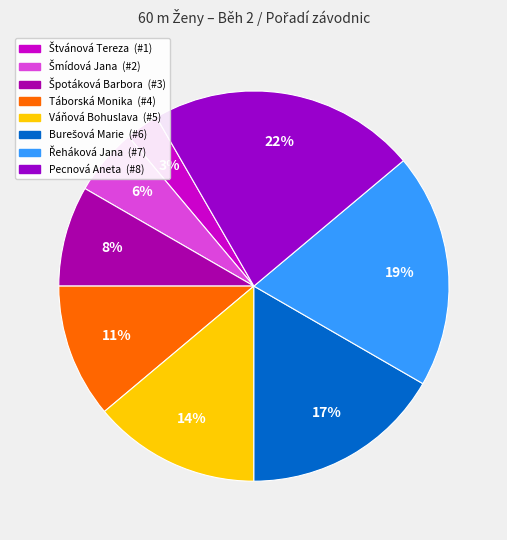

How many slices are in this pie chart?

8